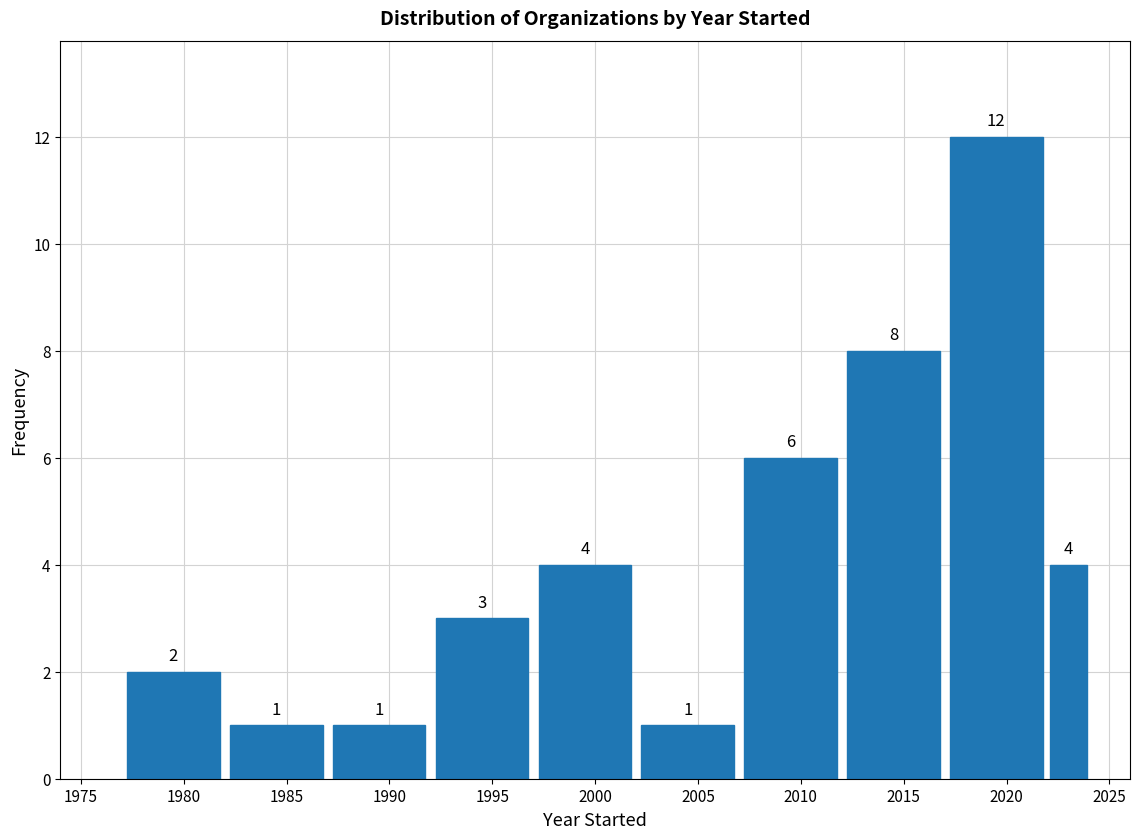

Reading left to right, transcribe this chart: for each bar, give the range it covers on the x-axis and its height.

1977 to 1982: 2
1982 to 1987: 1
1987 to 1992: 1
1992 to 1997: 3
1997 to 2002: 4
2002 to 2007: 1
2007 to 2012: 6
2012 to 2017: 8
2017 to 2022: 12
2022 to 2024: 4